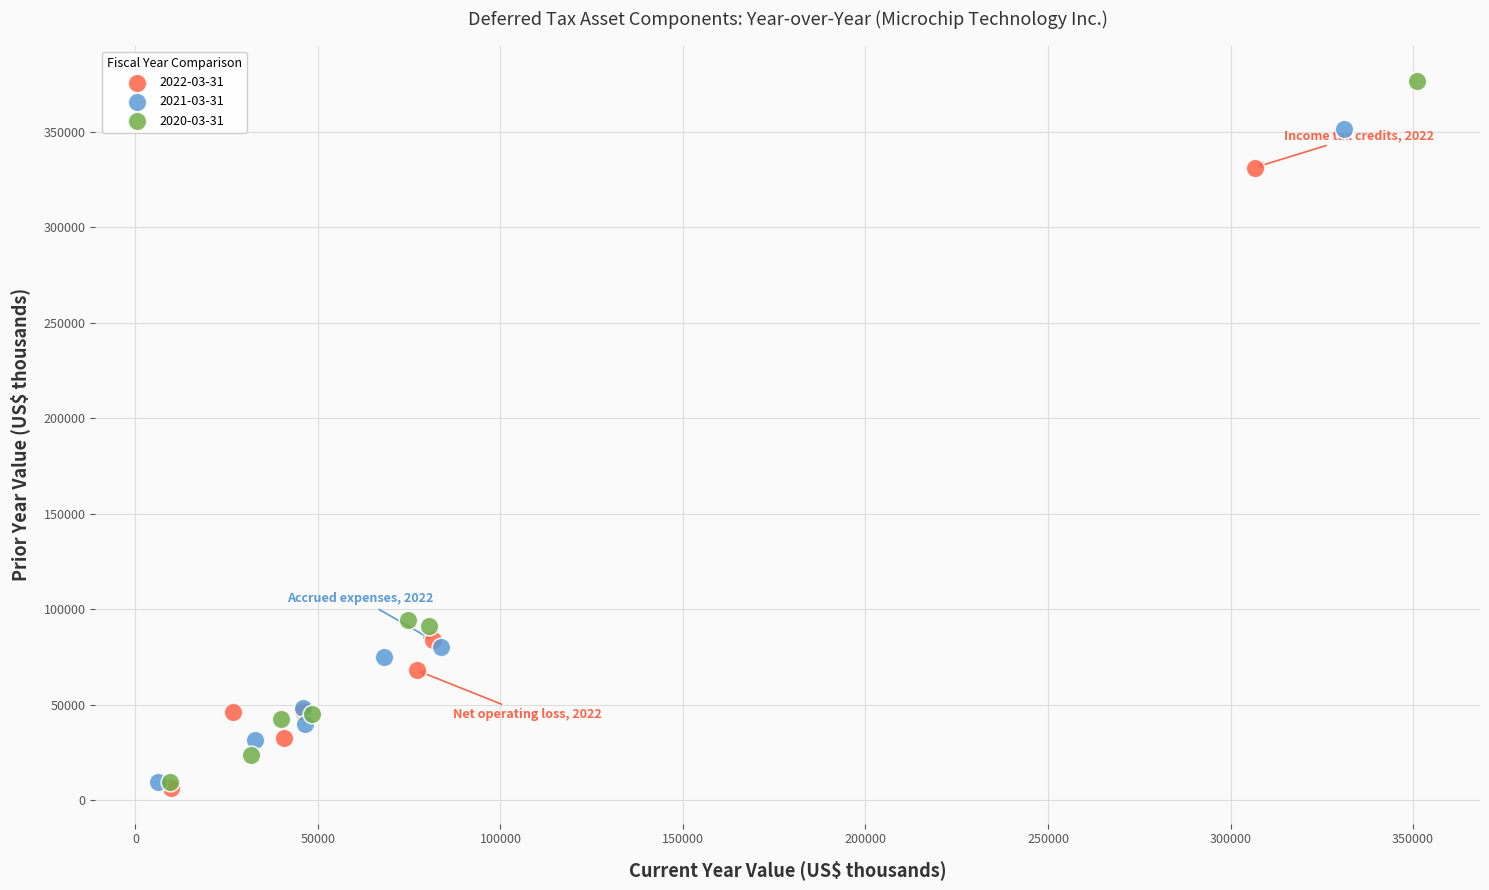

Which series reaches the maximum Y coordinate?

2020-03-31